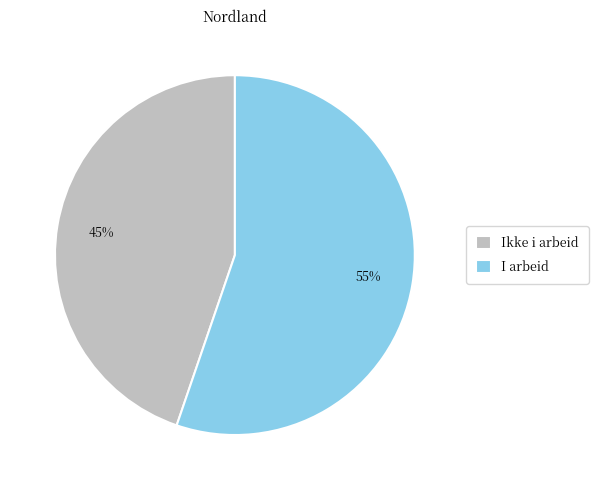

To the nearest percent, what is the difference between the Ikke i arbeid and I arbeid slice percentages?

10%